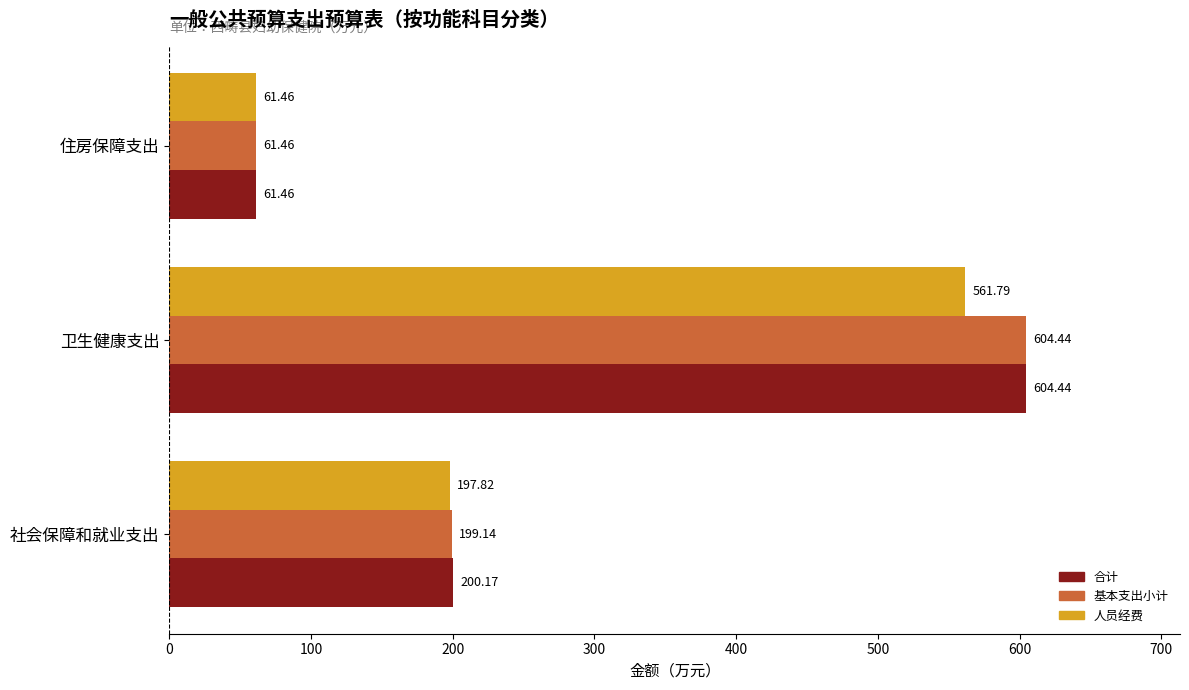

Which series has the largest total across all categories?

合计